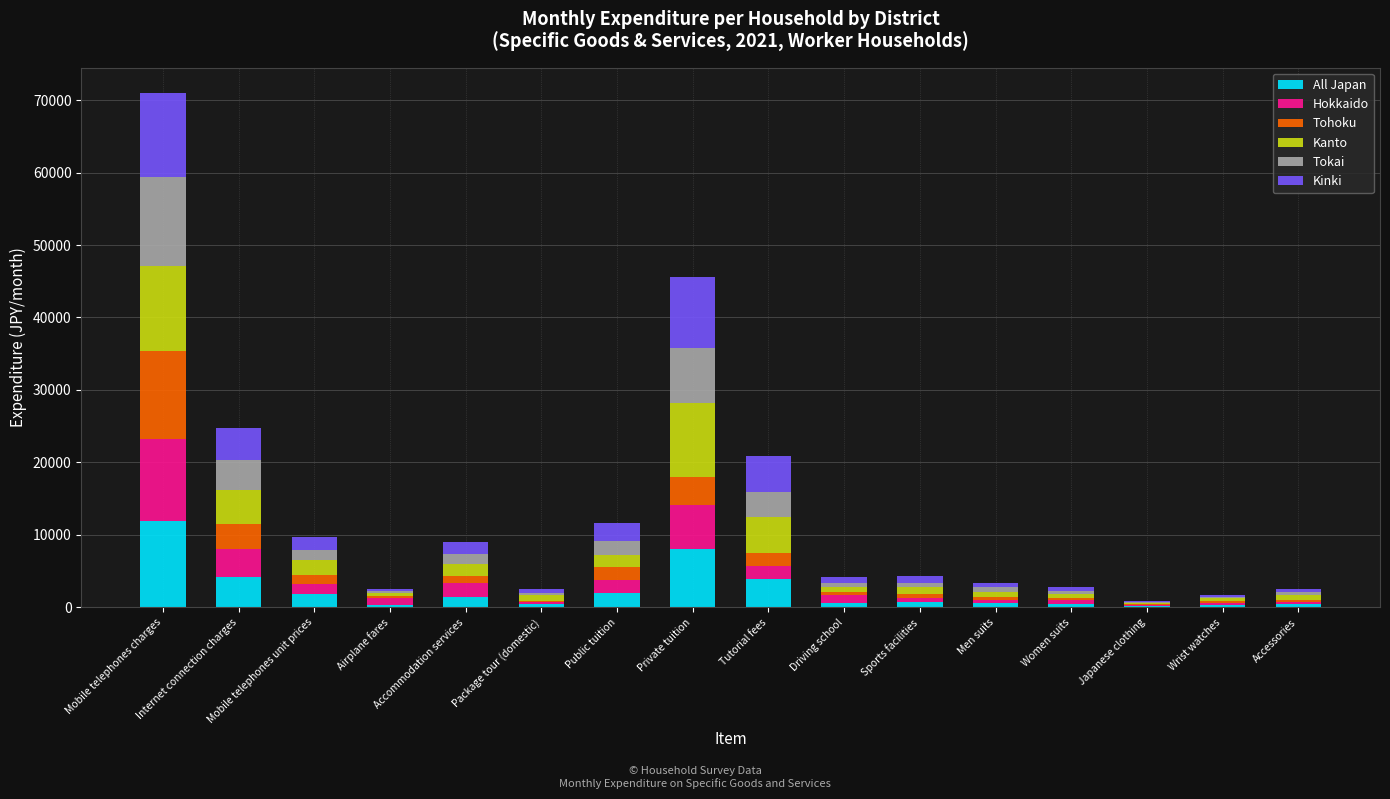

At which category is the sum across all series the highest?

Mobile telephones charges